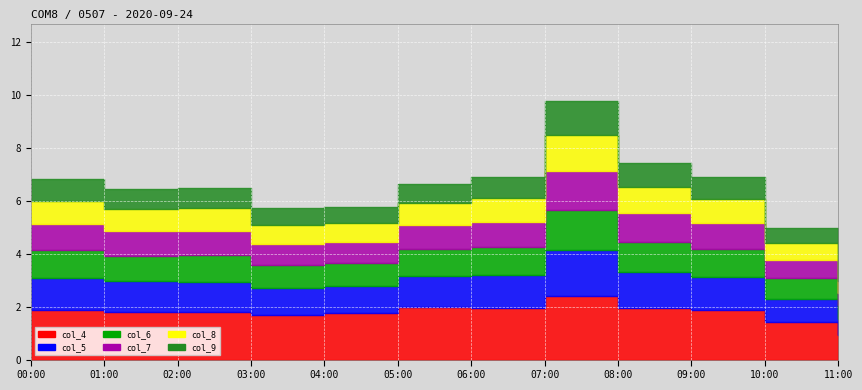

List the labels in order of col_4 value, smallest first.

11:00, 10:00, 03:00, 04:00, 02:00, 01:00, 00:00, 09:00, 06:00, 08:00, 05:00, 07:00